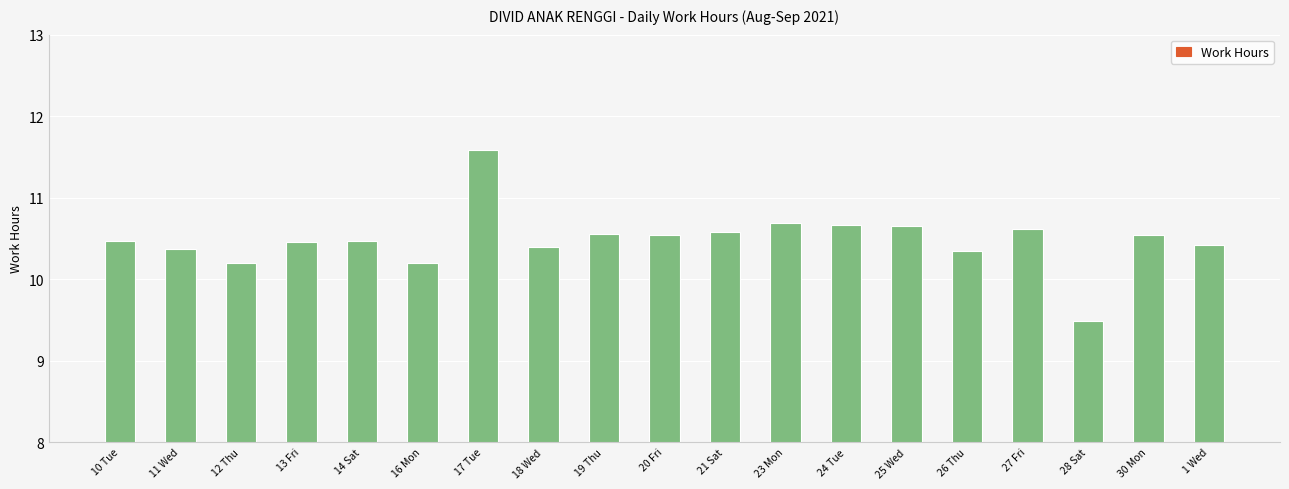

What is the value of the 3rd bar from the left?

10.2